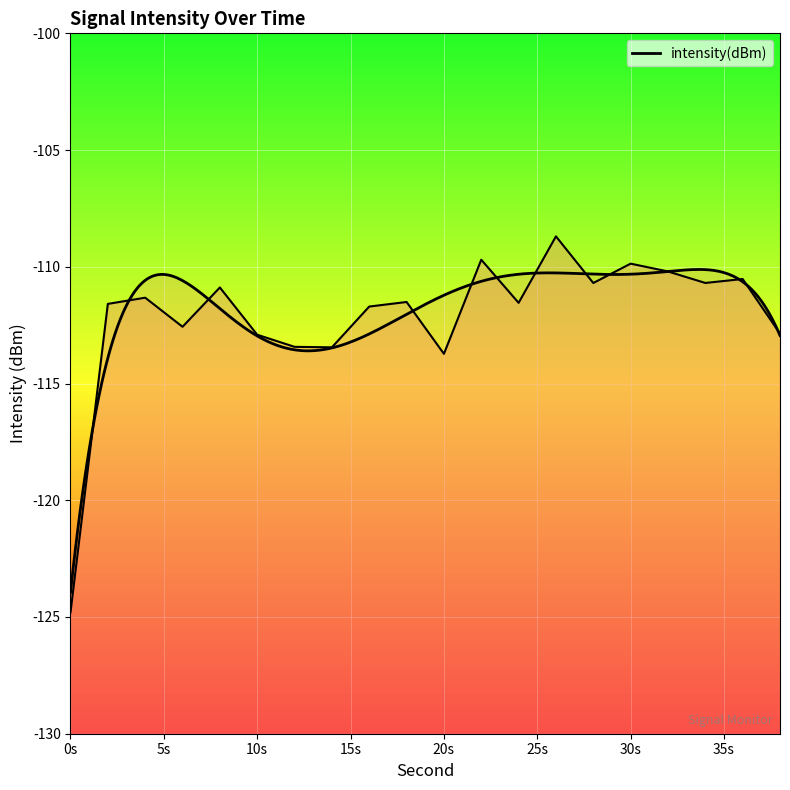

What is the minimum value shown in the chart?

-124.8